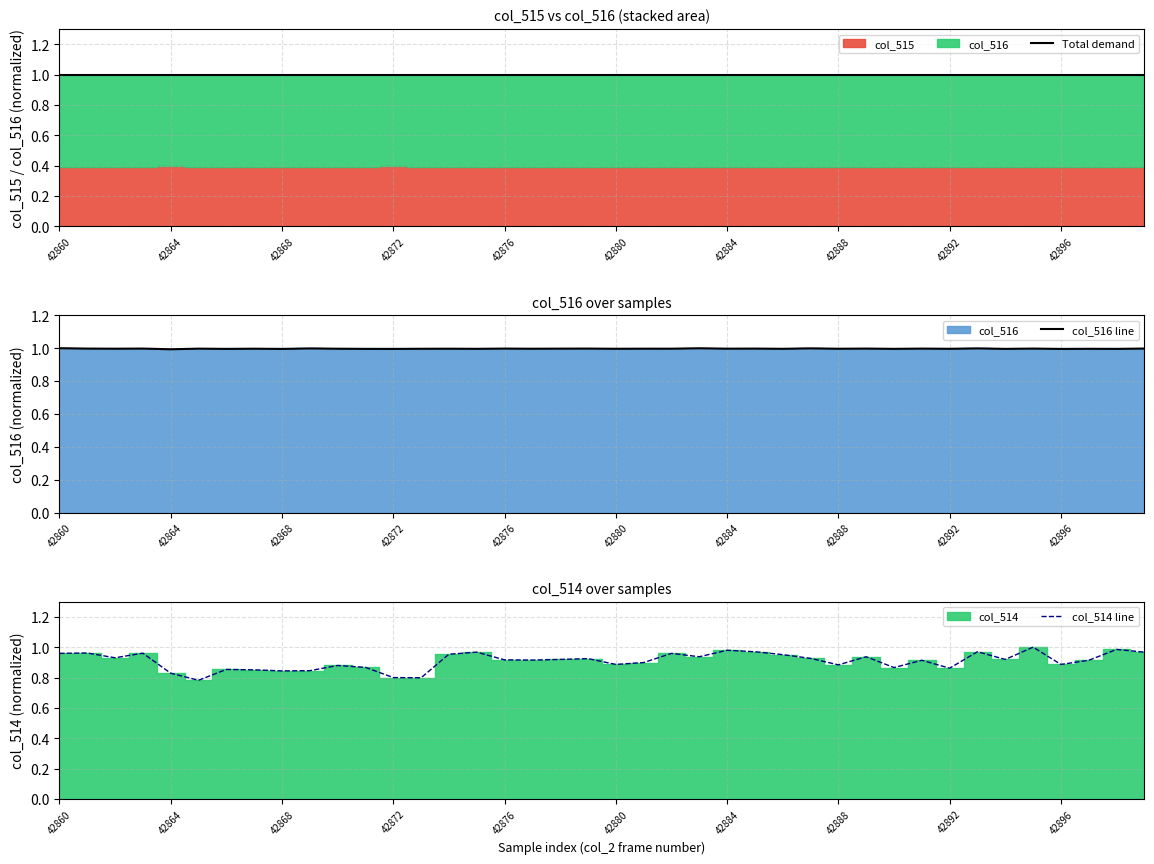

List the series in order of their peak value, highest first.

Total demand, col_516 line, col_514 line